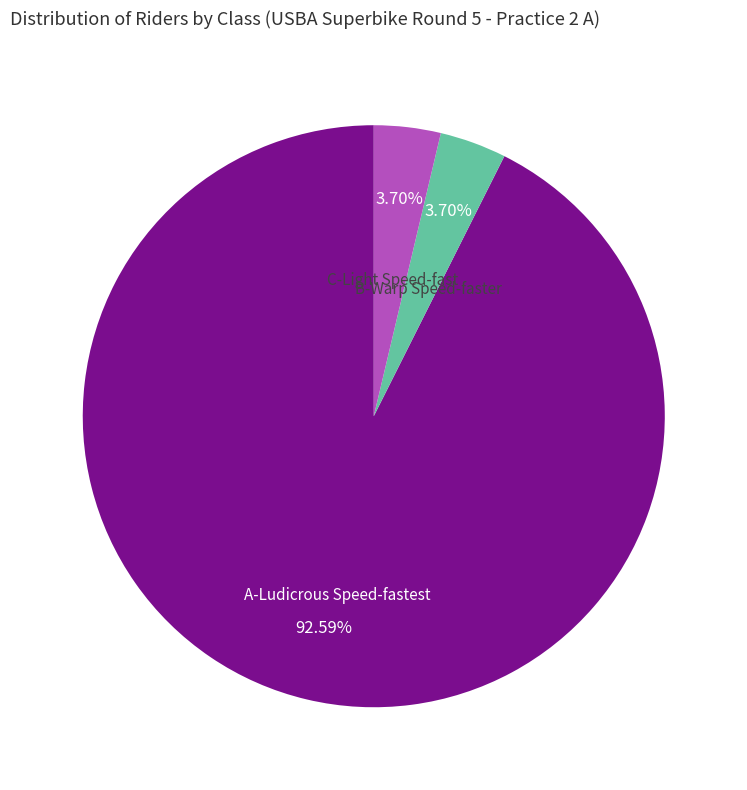

Is the sum of B-Warp Speed-faster and C-Light Speed-fast greater than half?

No